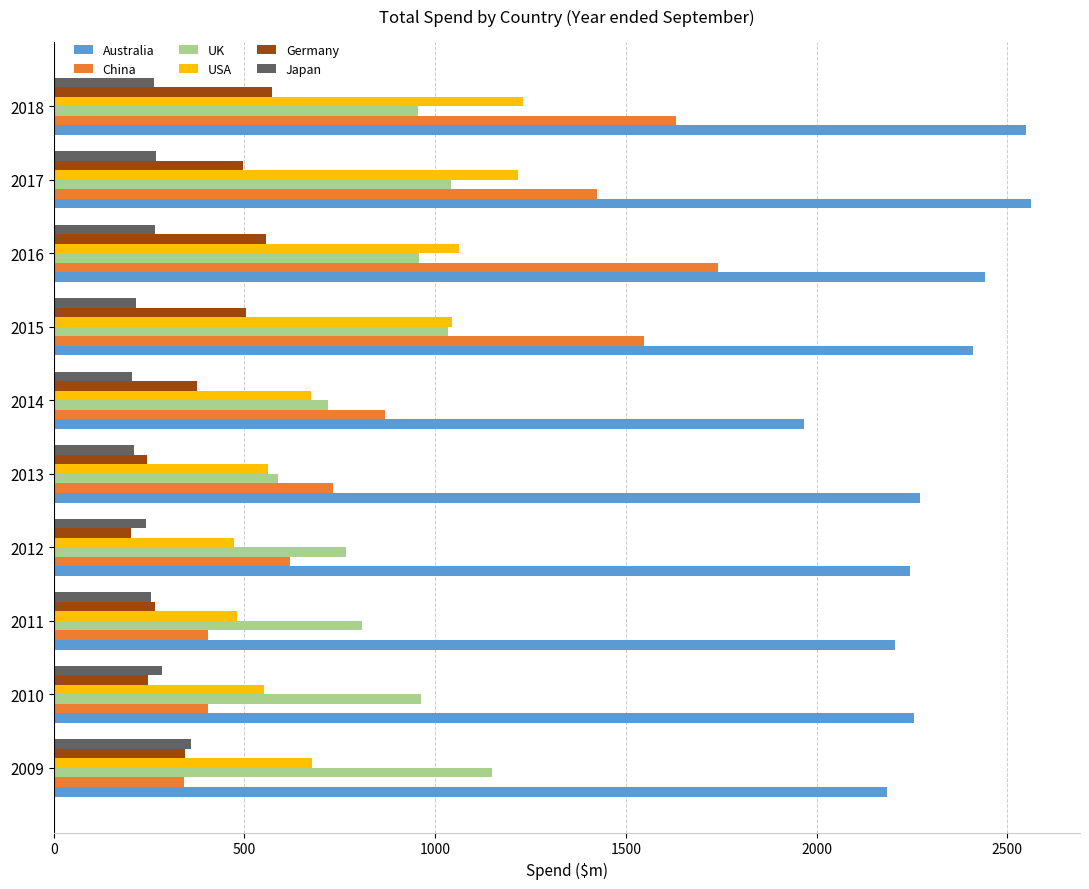

What is the lowest value of the China series?

342.3